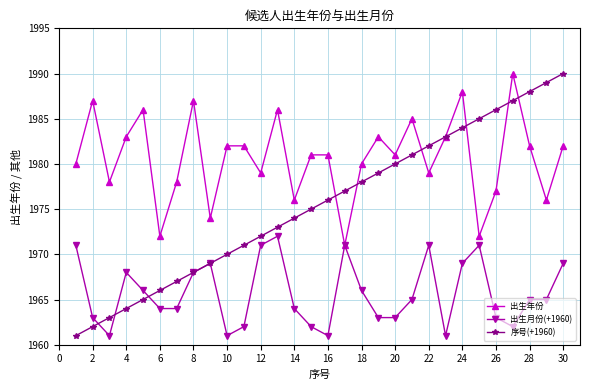

Which series has the largest total across all categories?

出生年份